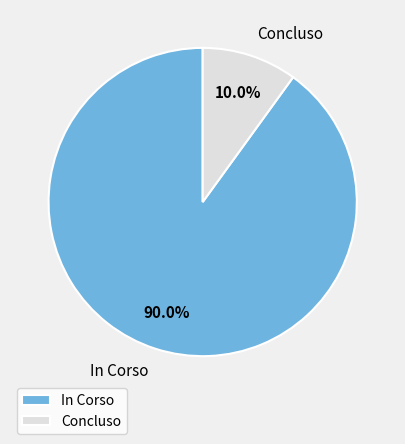

What is the total percentage of In Corso and Concluso?

100.0%